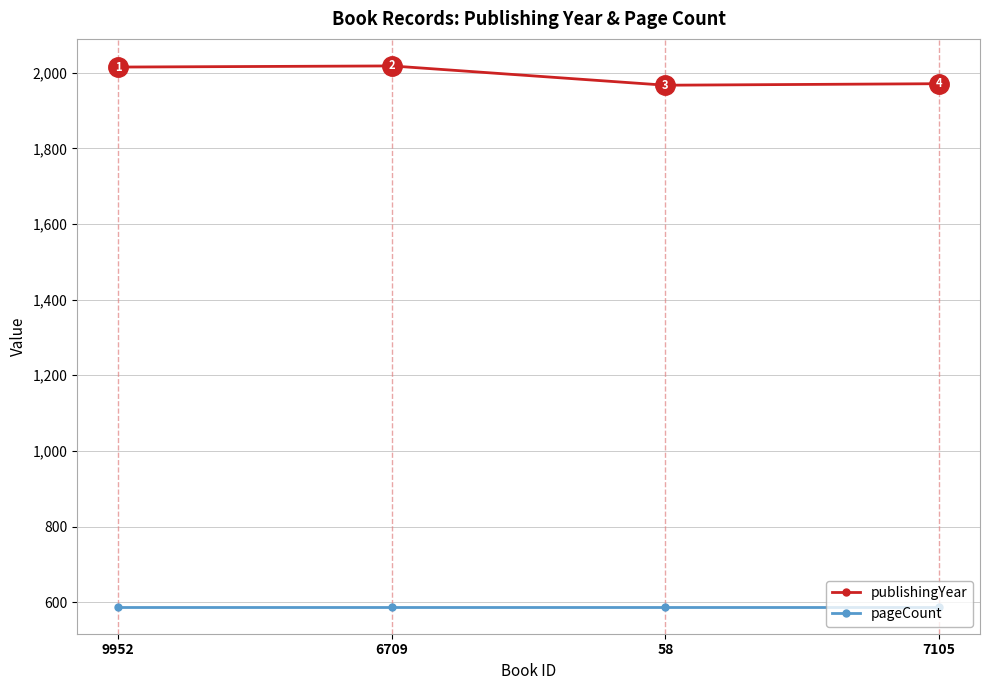

Is it true that pageCount equals 588 at 7105?

True